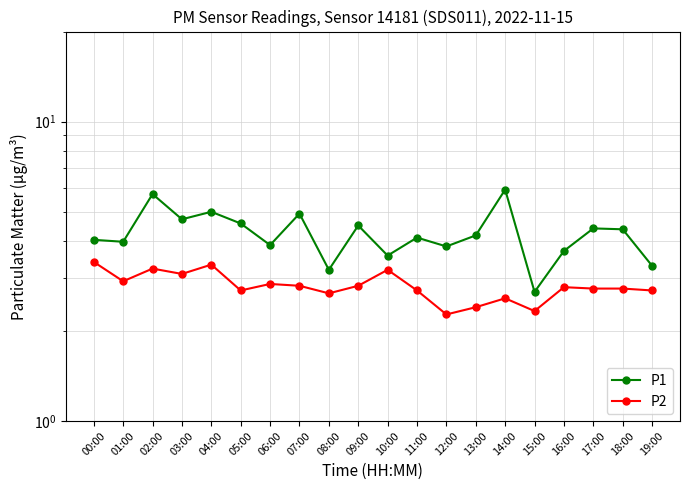

How many data points does each series have?

20